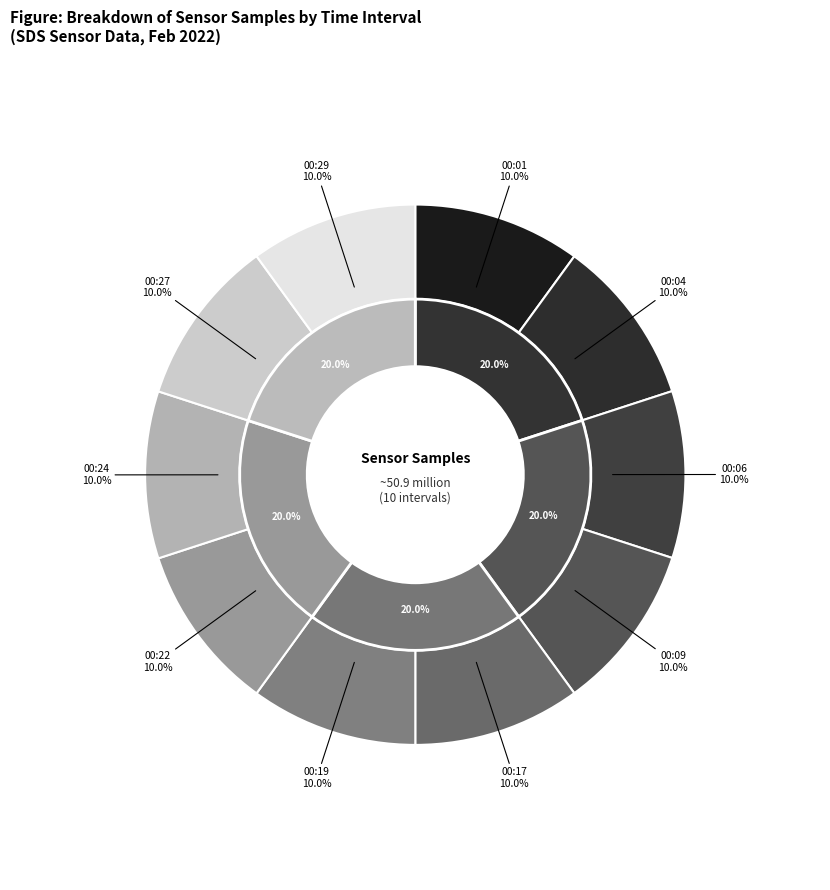

Is there a majority slice in this chart?

No